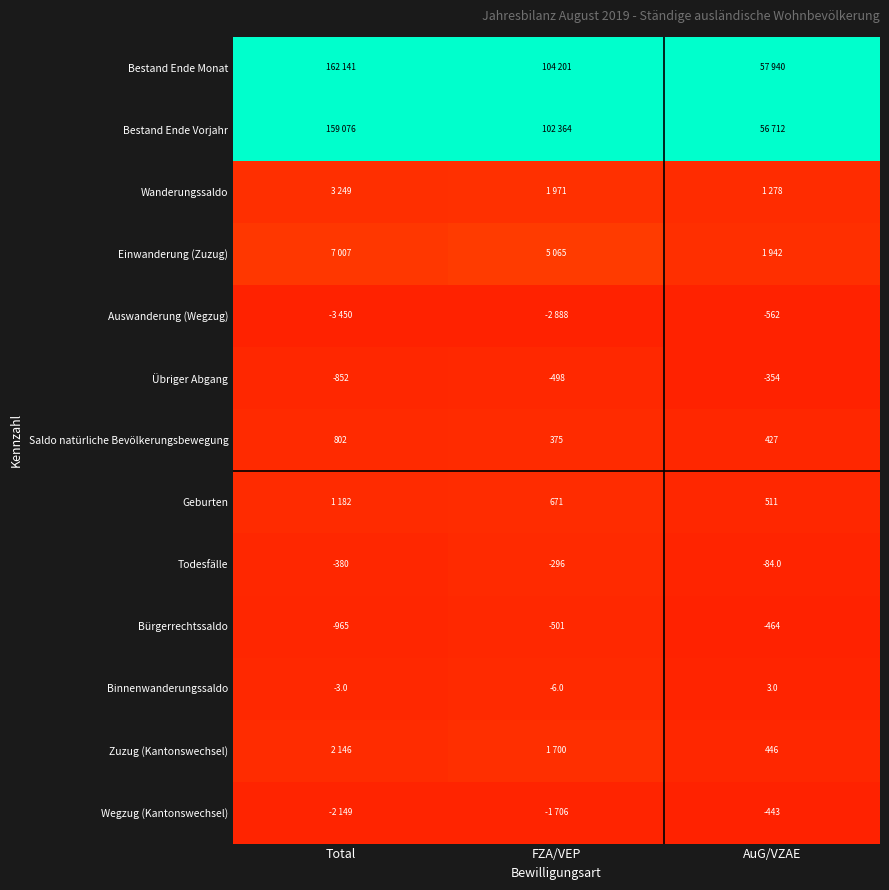

List the series in order of their peak value, lowest first.

Auswanderung (Wegzug), Wegzug (Kantonswechsel), Bürgerrechtssaldo, Übriger Abgang, Todesfälle, Binnenwanderungssaldo, Saldo natürliche Bevölkerungsbewegung, Geburten, Zuzug (Kantonswechsel), Wanderungssaldo, Einwanderung (Zuzug), Bestand Ende Vorjahr, Bestand Ende Monat